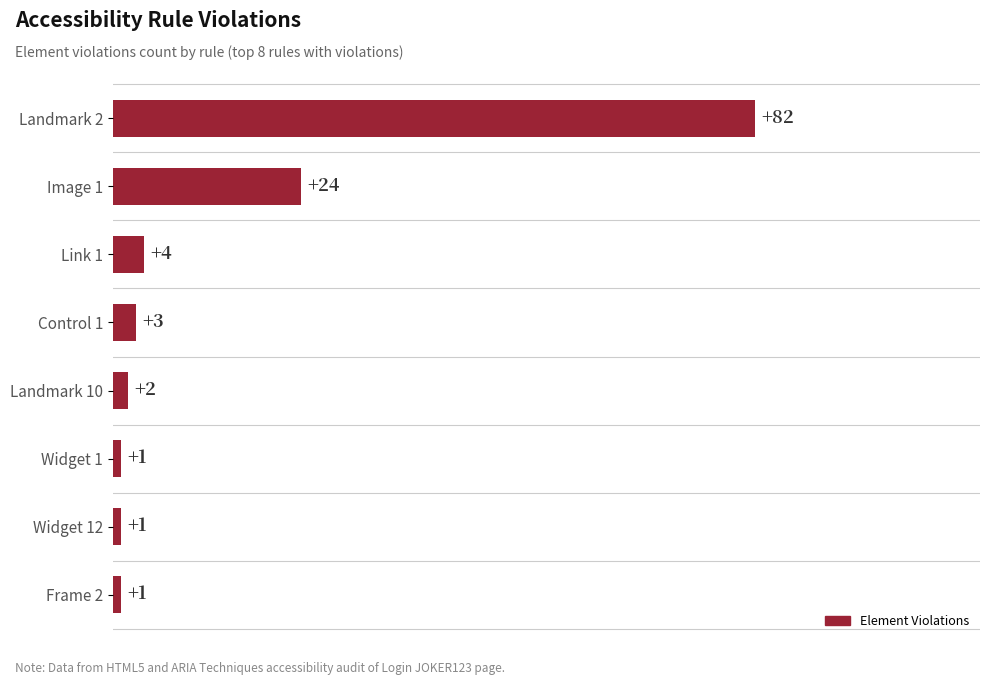

What is the smallest value displayed?

1